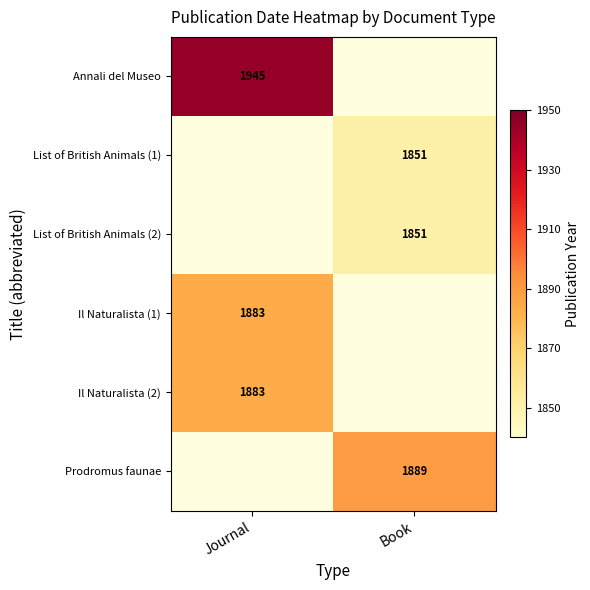

True or false: Annali del Museo has a value of 452.3 at Journal.

False